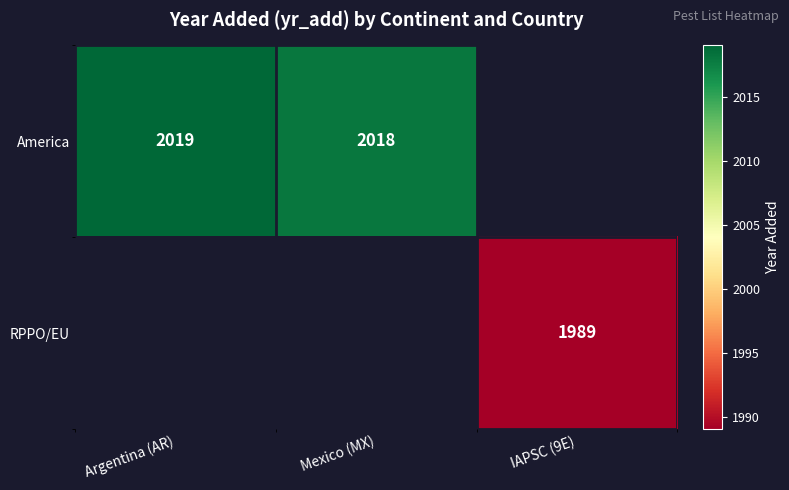

Is it true that America equals 2019 at Argentina (AR)?

True